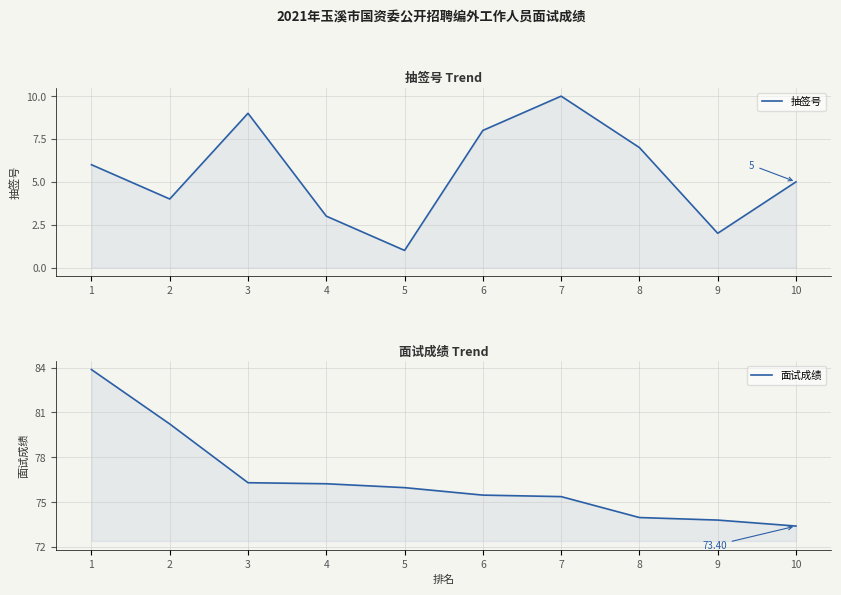

At which label does 抽签号 first exceed 6?

3